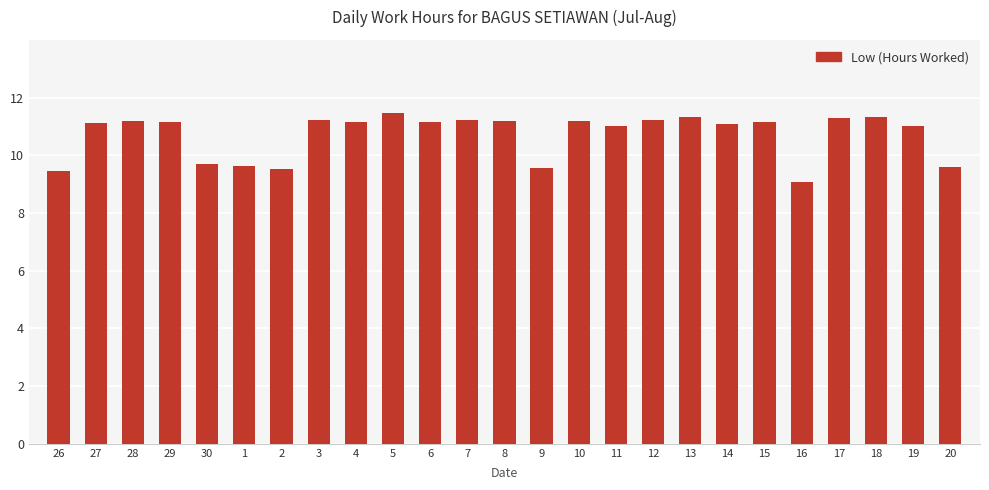

How many data points does each series have?

25